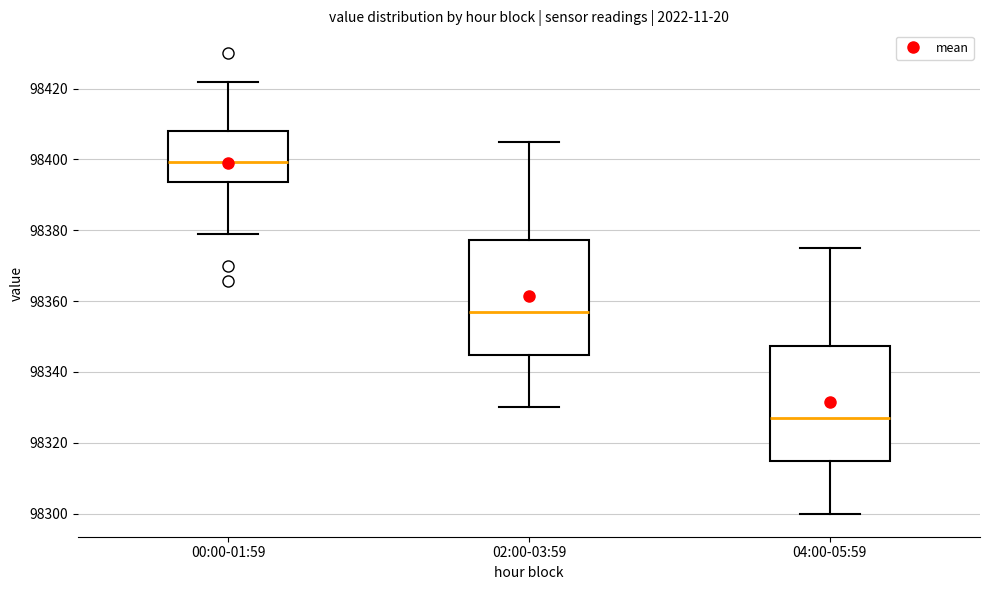

Reading left to right, transcribe this box plot: for each box, give where its median line is, the range the box spans, and where its two whiskers end, as read against the y-axis. The values are not printed on the chart, so give them approximately, as read against the axis.

00:00-01:59: median 98400, box 98394 to 98408, whiskers 98378 to 98422
02:00-03:59: median 98358, box 98344 to 98378, whiskers 98330 to 98406
04:00-05:59: median 98328, box 98314 to 98348, whiskers 98300 to 98376